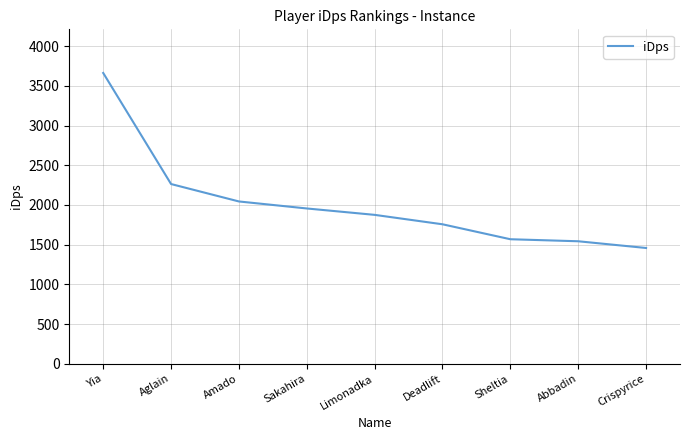

Which label corresponds to the smallest value in the chart?

Crispyrice